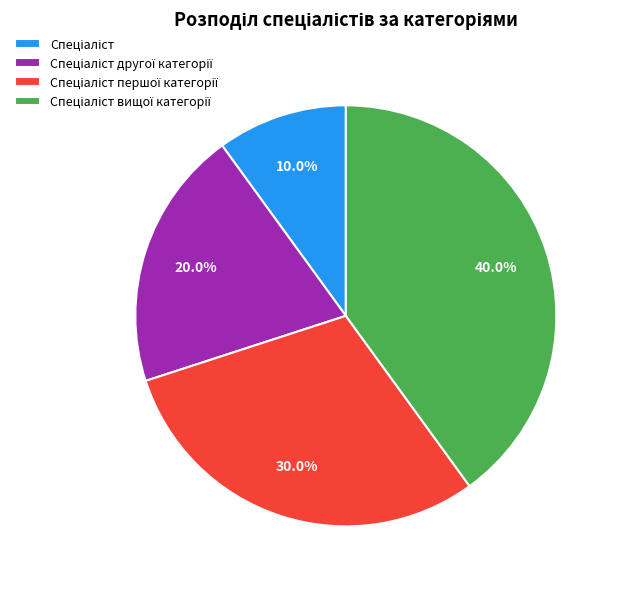

Does any single category account for the majority?

No